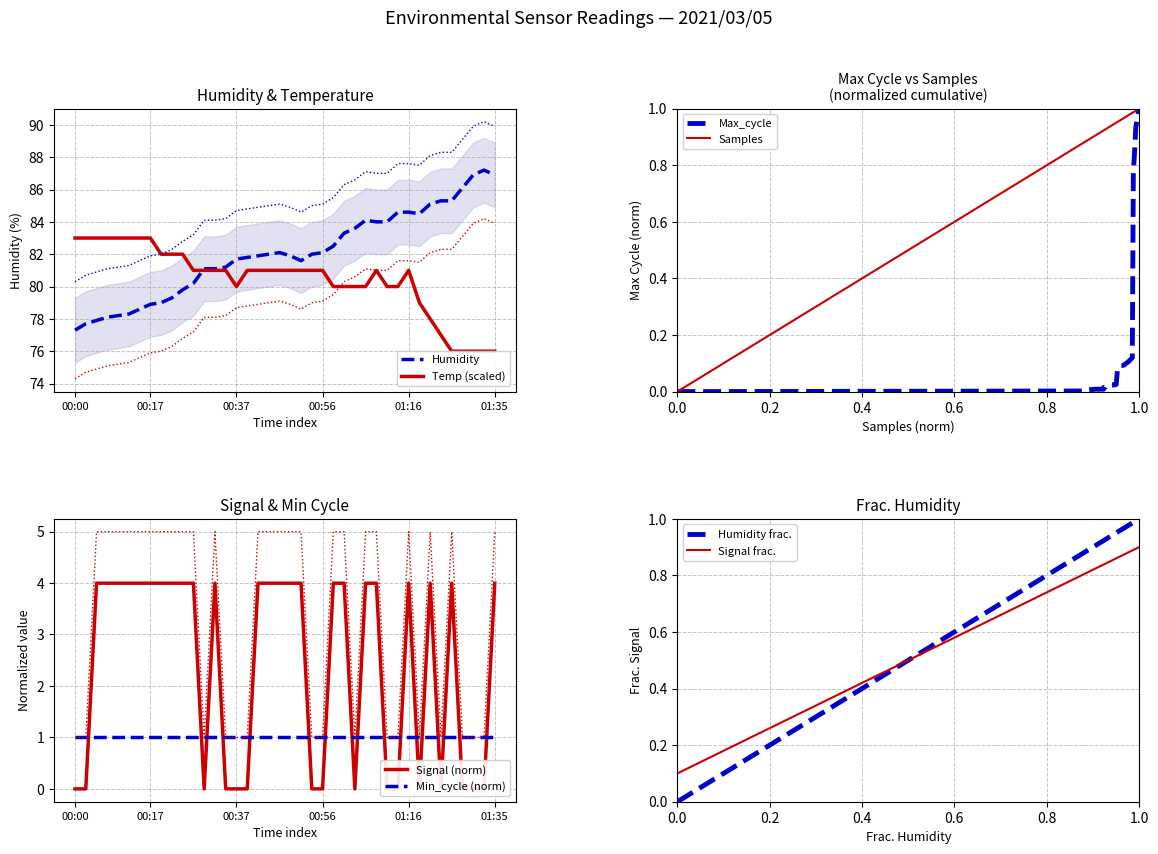

At which label does Signal first exceed 3?

00:05